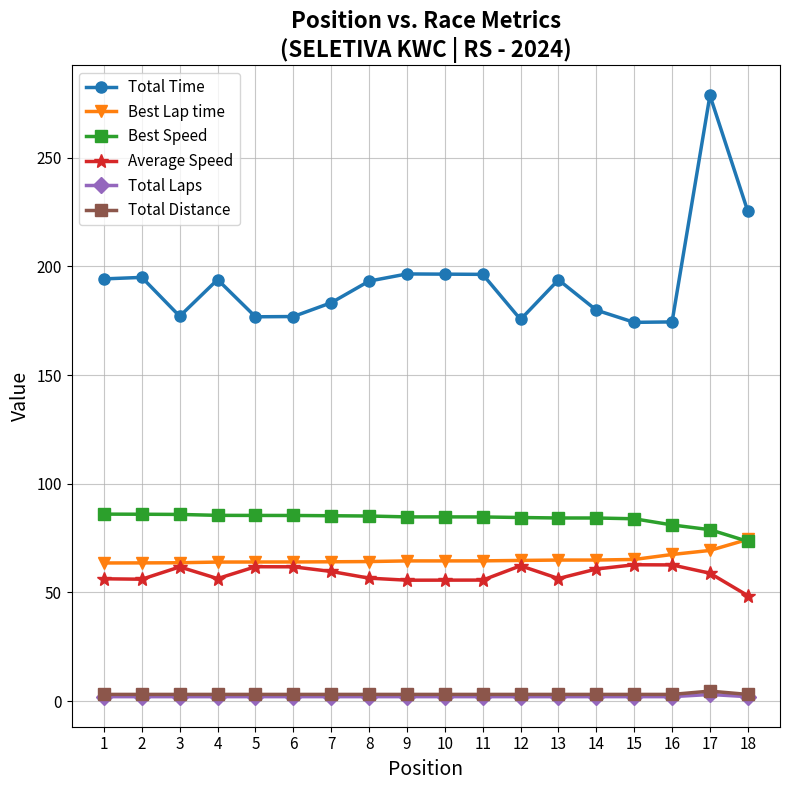

True or false: Total Time and Best Lap time cross at least once.

False